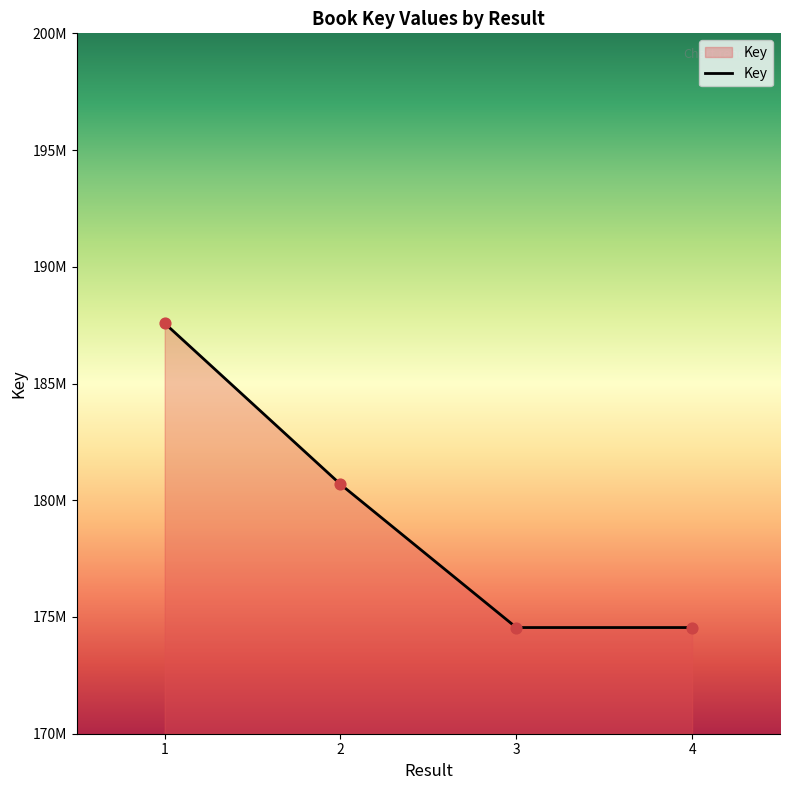

Does the chart have visible grid lines?

No